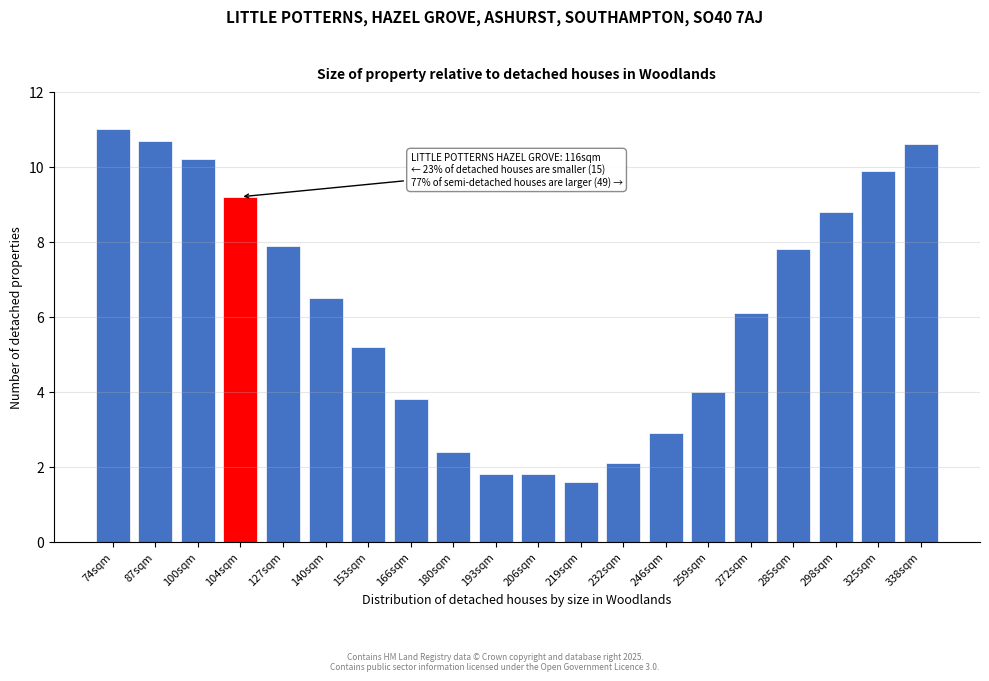

Reading left to right, what are all the values shown in this chart?

74sqm=11.0	87sqm=10.7	100sqm=10.2	104sqm=9.2	127sqm=7.9	140sqm=6.5	153sqm=5.2	166sqm=3.8	180sqm=2.4	193sqm=1.8	206sqm=1.8	219sqm=1.6	232sqm=2.1	246sqm=2.9	259sqm=4.0	272sqm=6.1	285sqm=7.8	298sqm=8.8	325sqm=9.9	338sqm=10.6